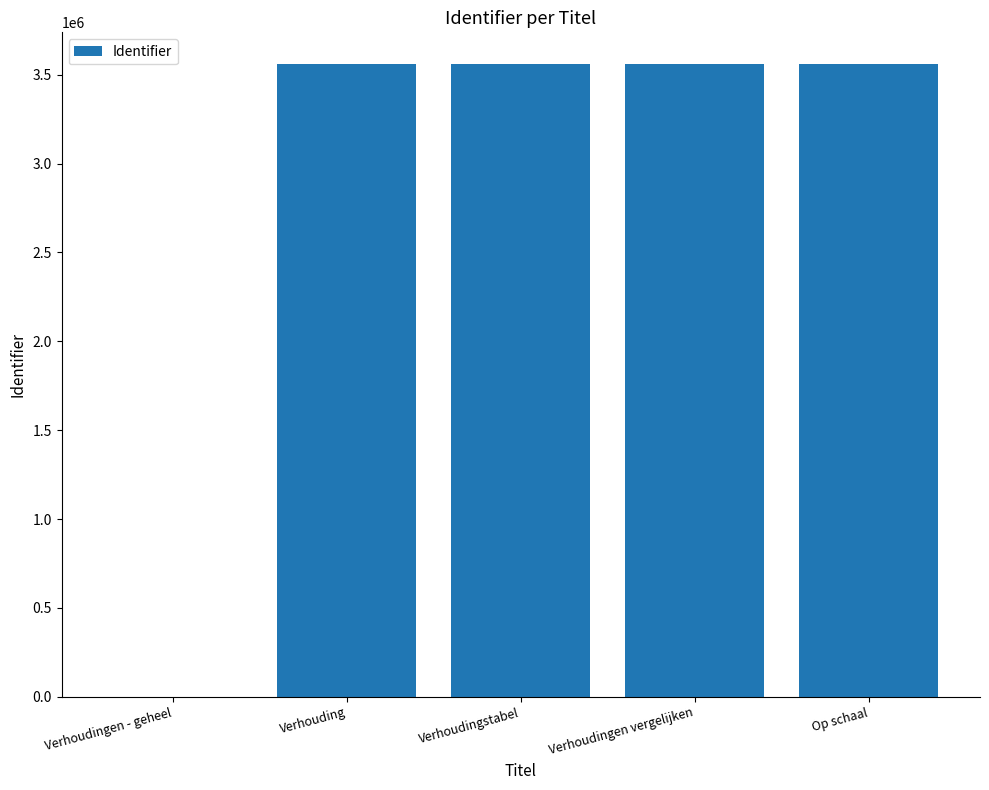

What is the change in value from Verhoudingen - geheel to Op schaal?

+3560724